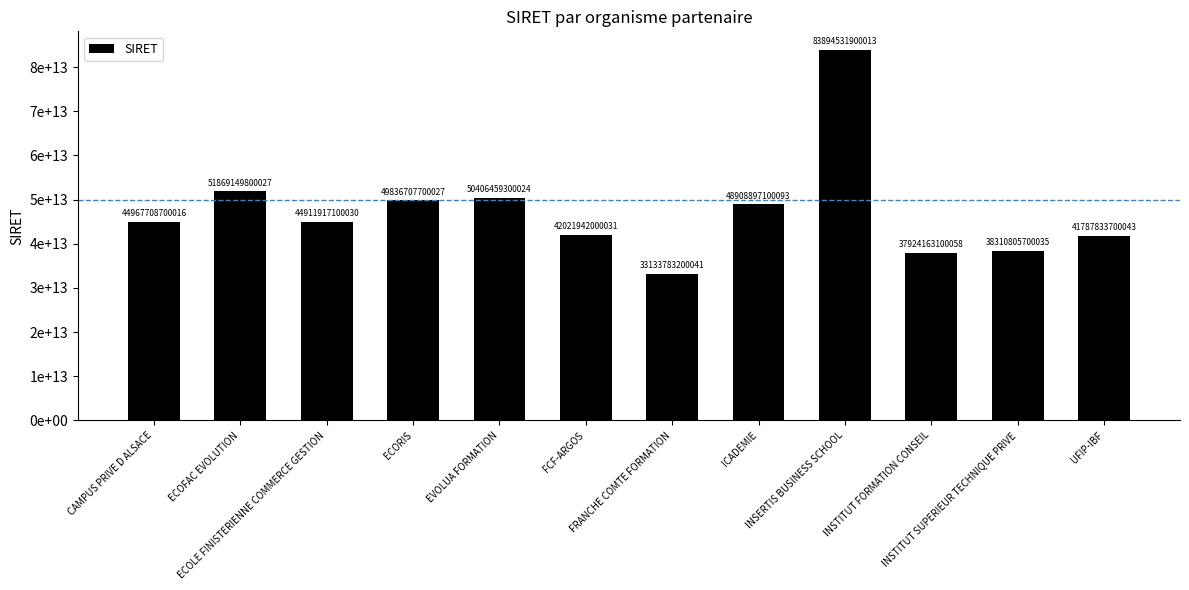

Which label corresponds to the smallest value in the chart?

FRANCHE COMTE FORMATION